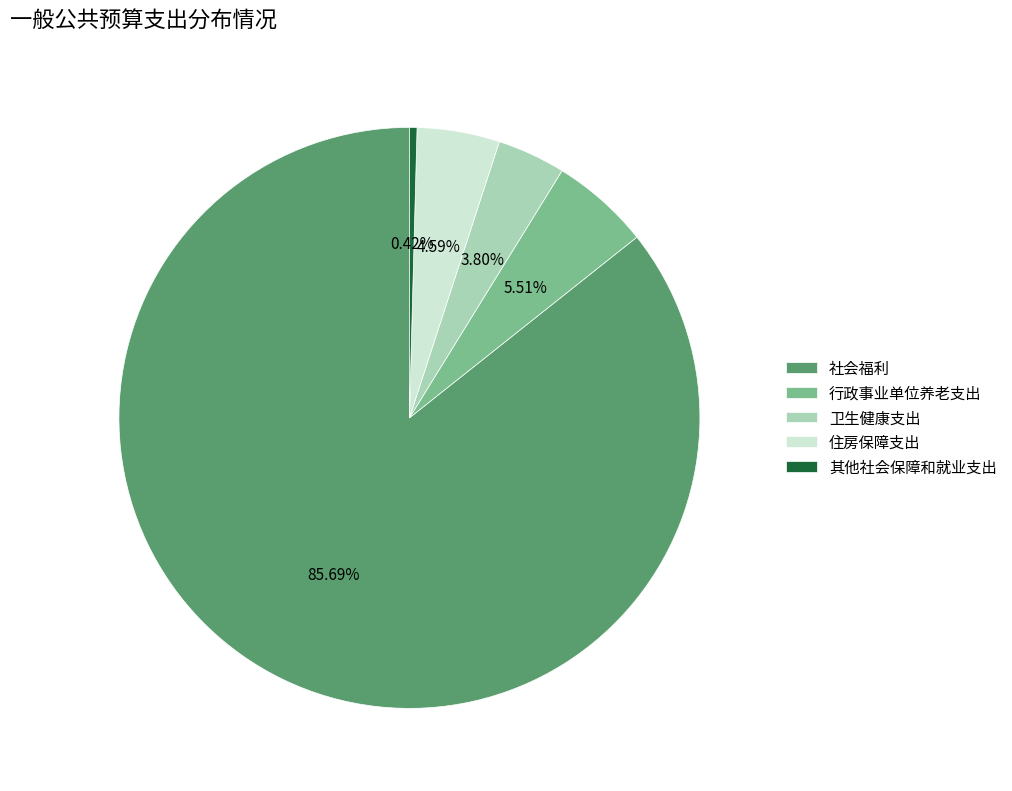

To the nearest percent, what portion does 社会福利 represent?

86%